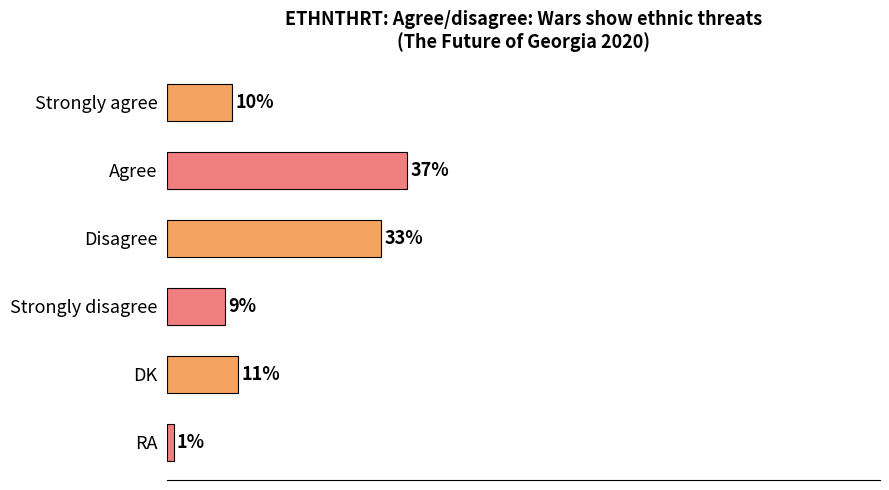

Between RA and Agree, which is larger?

Agree